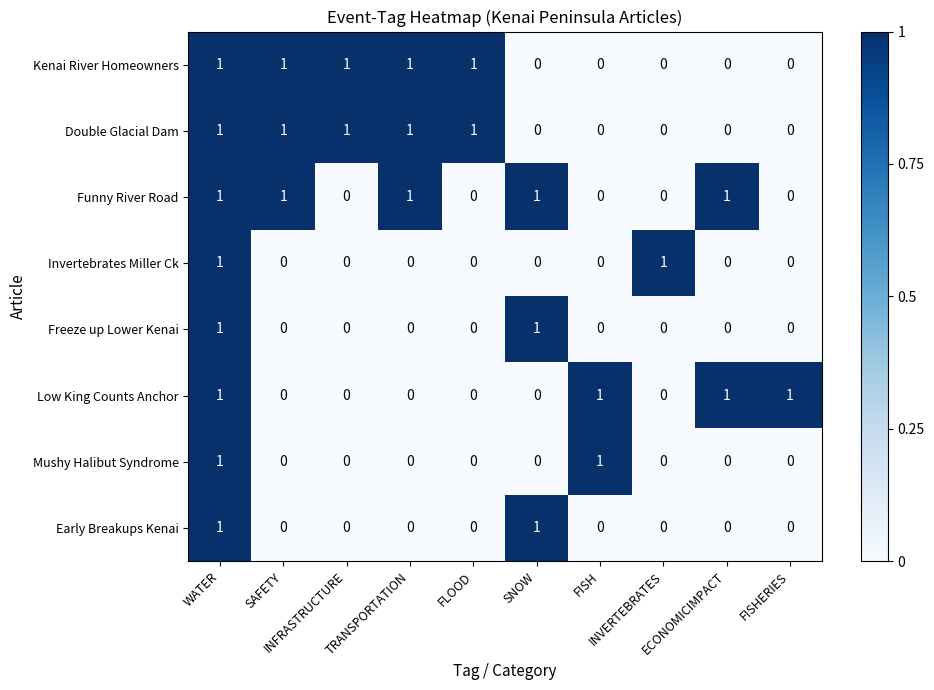

Count the Invertebrates Miller Ck values in the range 0 to 1.

10